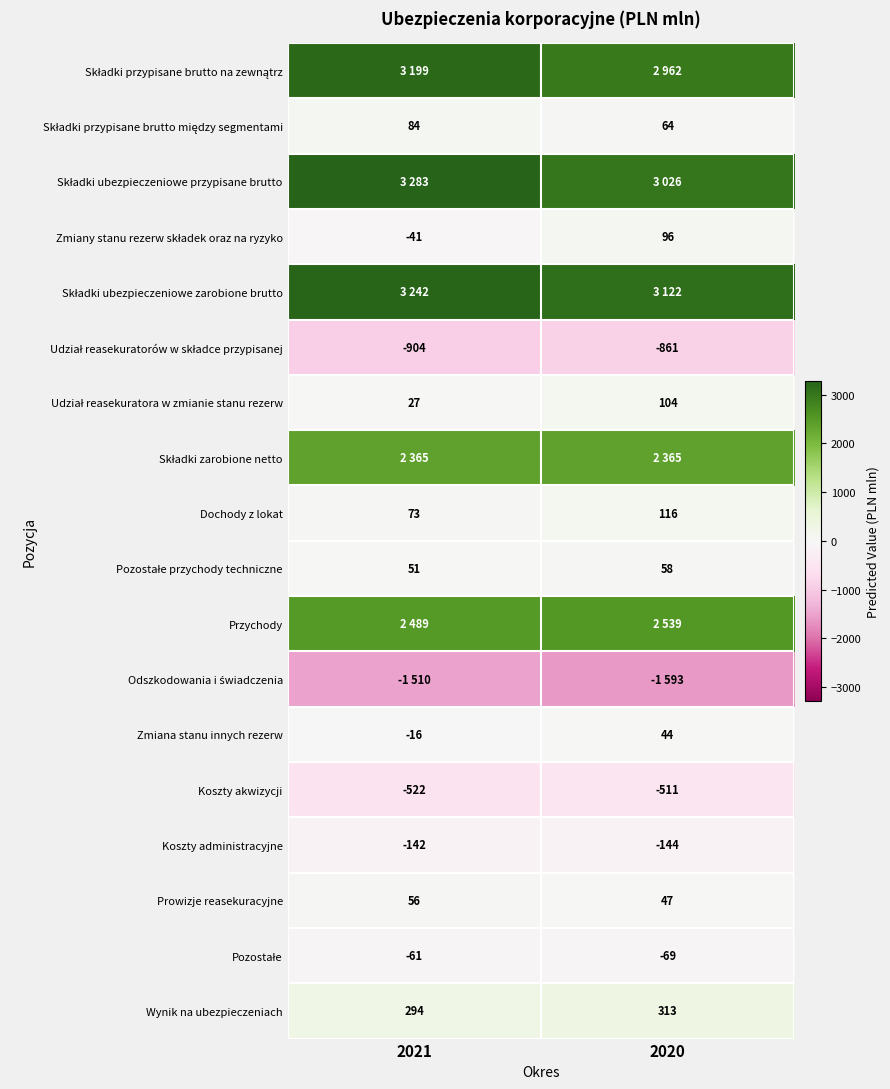

Between 2021 and 2020, which is larger?

2021